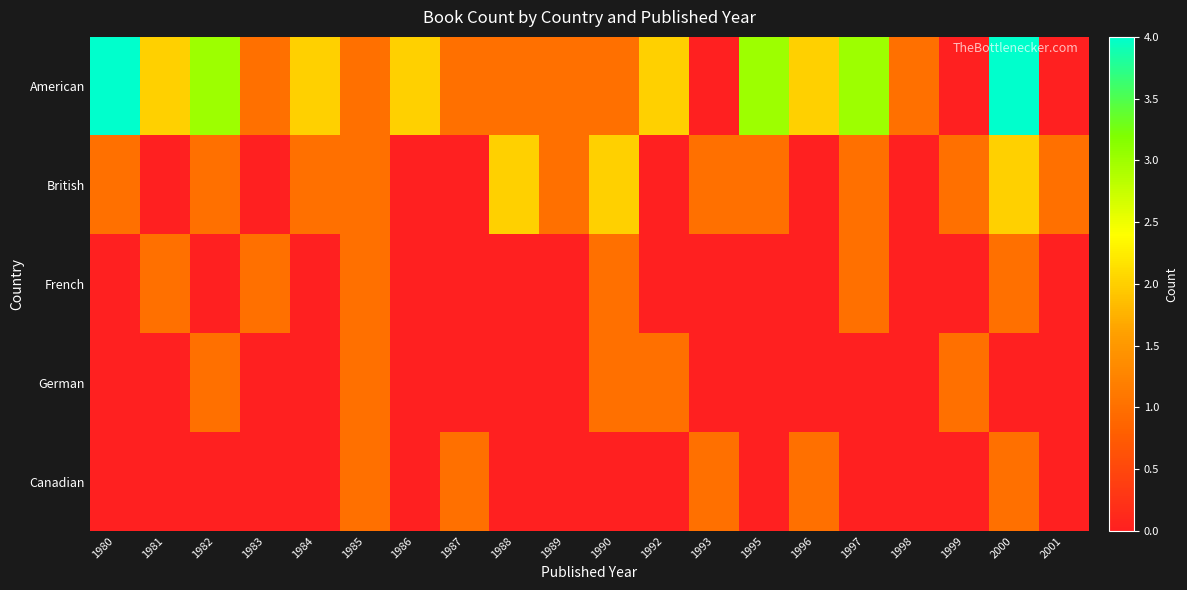

Reading left to right, extract all data points from this chart.

American: 1980=4	1981=2	1982=3	1983=1	1984=2	1985=1	1986=2	1987=1	1988=1	1989=1	1990=1	1992=2	1993=0	1995=3	1996=2	1997=3	1998=1	1999=0	2000=4	2001=0
British: 1980=1	1981=0	1982=1	1983=0	1984=1	1985=1	1986=0	1987=0	1988=2	1989=1	1990=2	1992=0	1993=1	1995=1	1996=0	1997=1	1998=0	1999=1	2000=2	2001=1
French: 1980=0	1981=1	1982=0	1983=1	1984=0	1985=1	1986=0	1987=0	1988=0	1989=0	1990=1	1992=0	1993=0	1995=0	1996=0	1997=1	1998=0	1999=0	2000=1	2001=0
German: 1980=0	1981=0	1982=1	1983=0	1984=0	1985=1	1986=0	1987=0	1988=0	1989=0	1990=1	1992=1	1993=0	1995=0	1996=0	1997=0	1998=0	1999=1	2000=0	2001=0
Canadian: 1980=0	1981=0	1982=0	1983=0	1984=0	1985=1	1986=0	1987=1	1988=0	1989=0	1990=0	1992=0	1993=1	1995=0	1996=1	1997=0	1998=0	1999=0	2000=1	2001=0